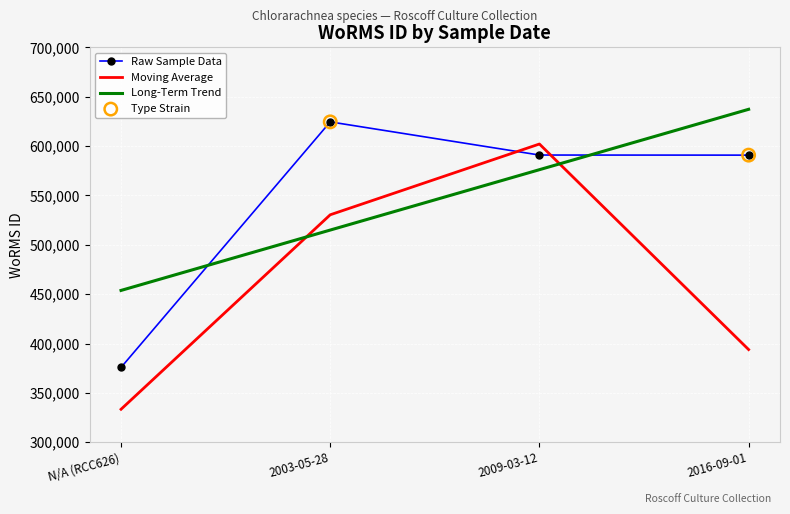

What is the spread (max minus min) of values at N/A (RCC626)?

120360.8